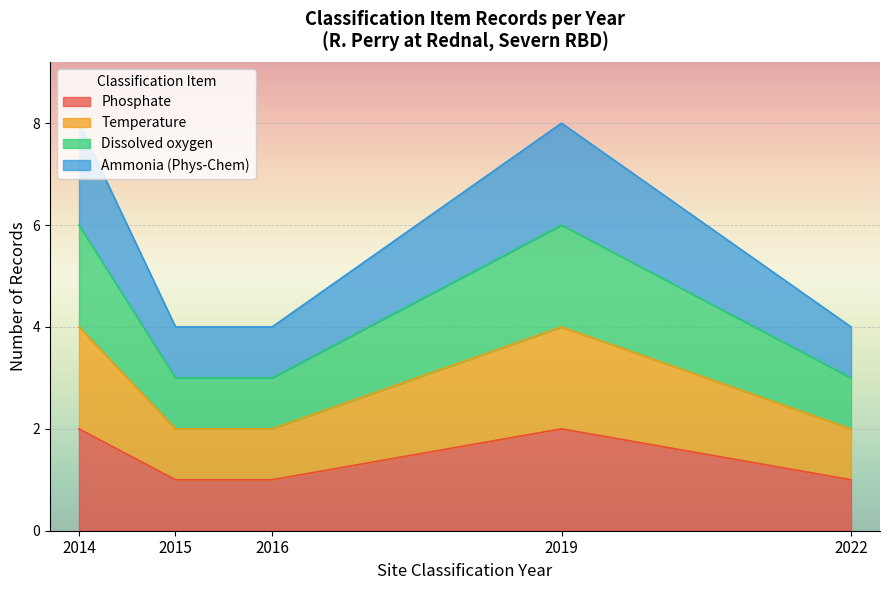

What are all the series names shown in the legend?

Phosphate, Temperature, Dissolved oxygen, Ammonia (Phys-Chem)